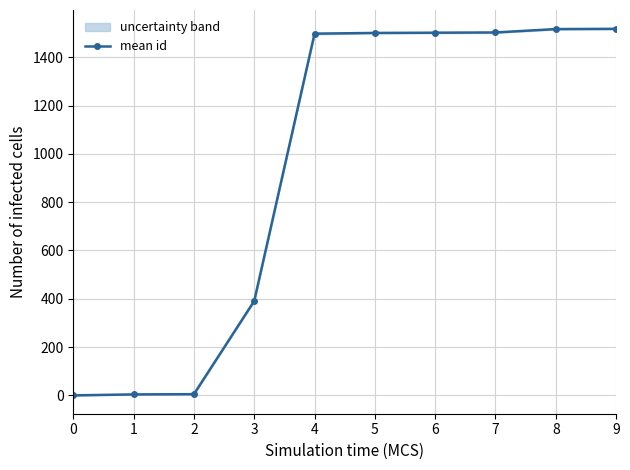

What is the value of the 3rd point from the left?

5